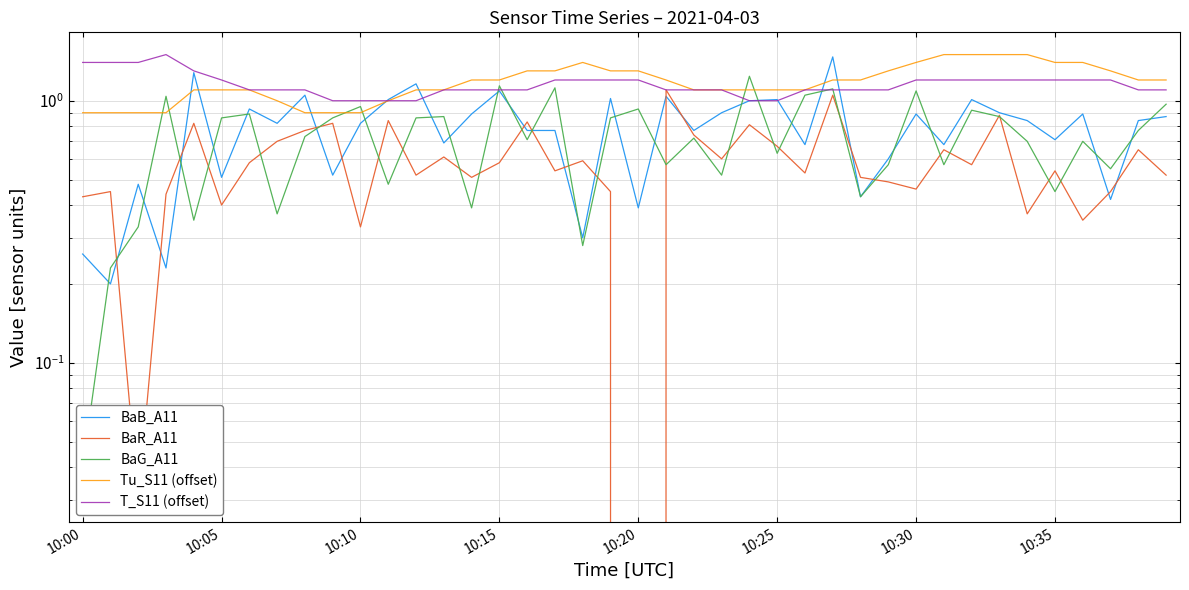

Is the value of Tu_S11 (offset) at 12 greater than the value of BaG_A11 at 19?

Yes